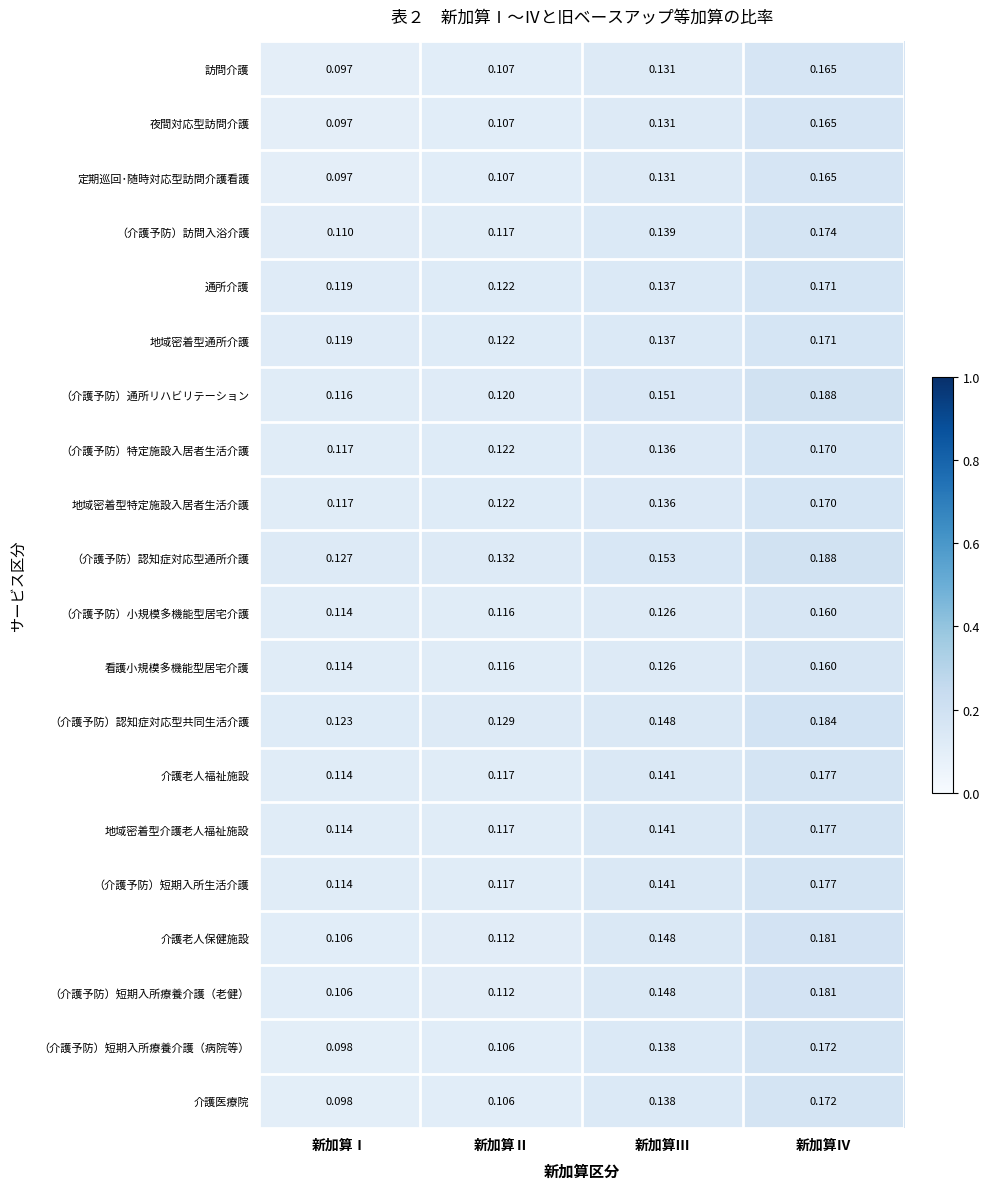

Where is 通所介護 nearest to the value 0?

新加算Ⅰ